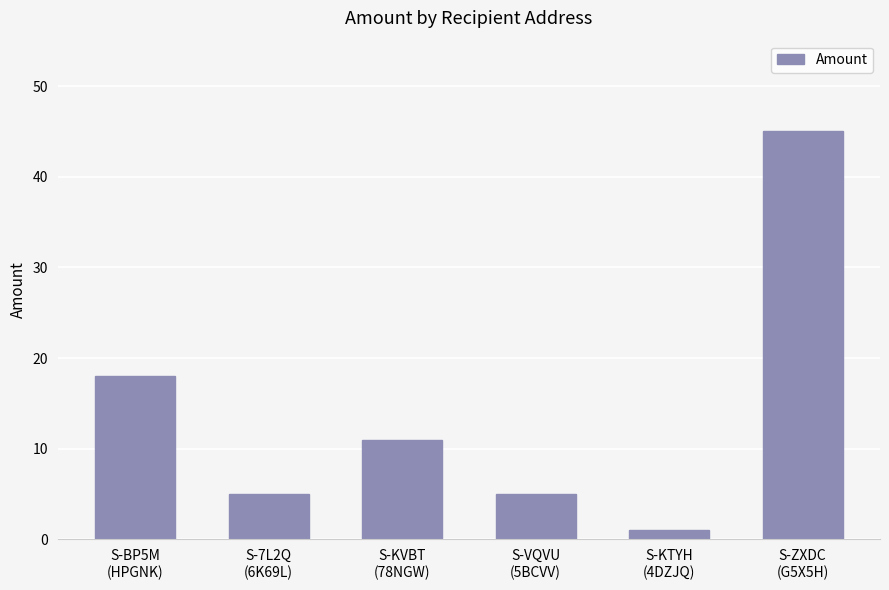

What is the average value?

14